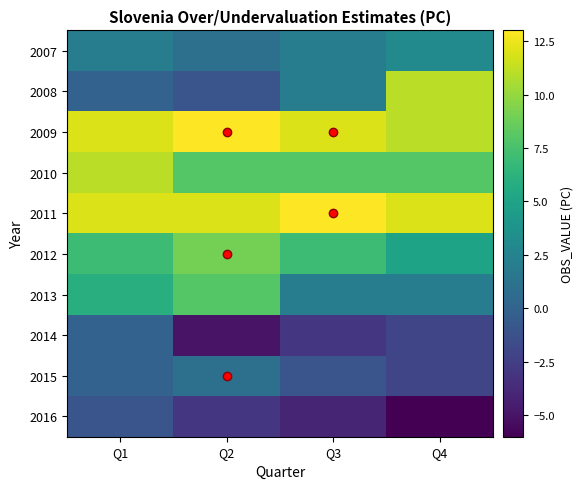

What is the sum of the 2007 values at Q4 and Q1?

5